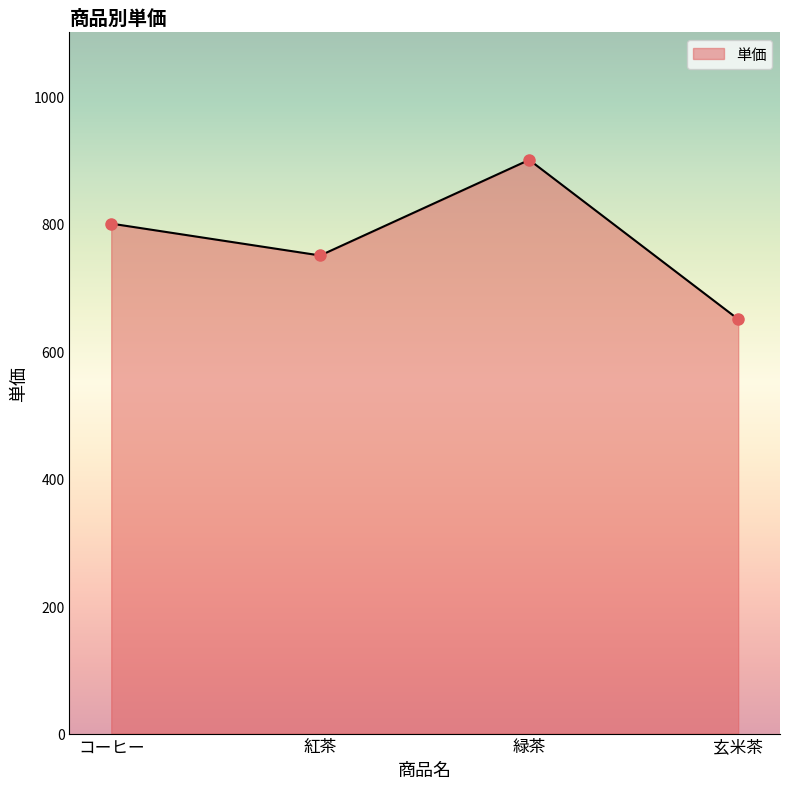

What is the difference between the maximum and minimum values?

250